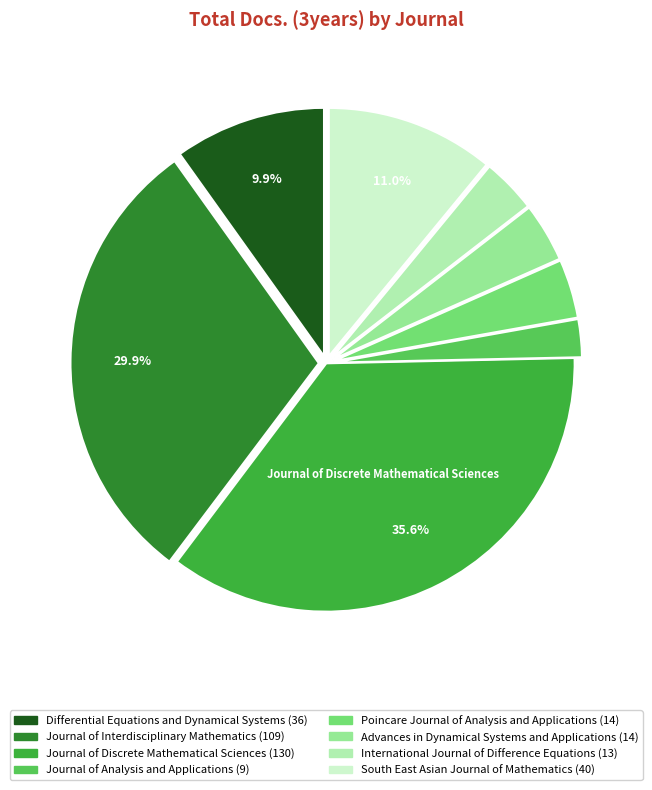

Is there a majority slice in this chart?

No